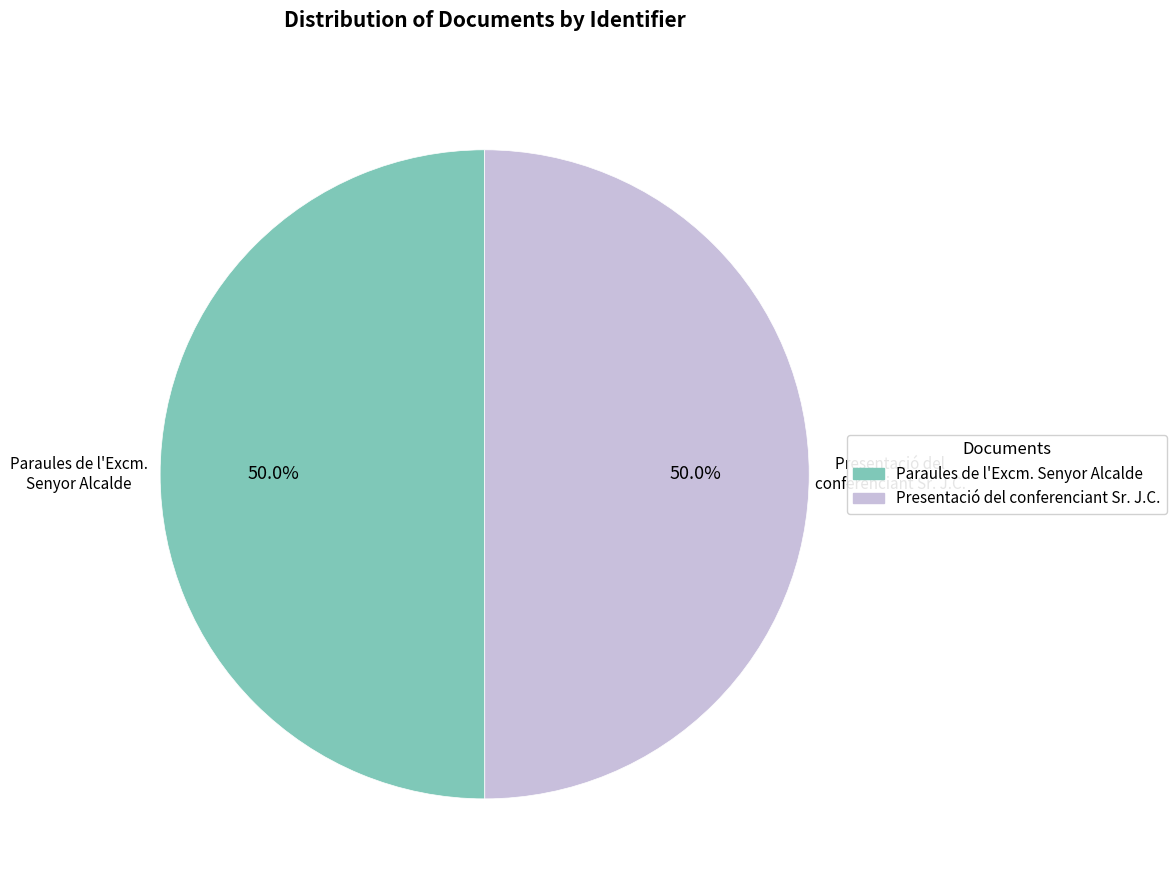

What percentage do Presentació del conferenciant Sr. J.C. and Paraules de l'Excm. Senyor Alcalde together represent?

100.0%